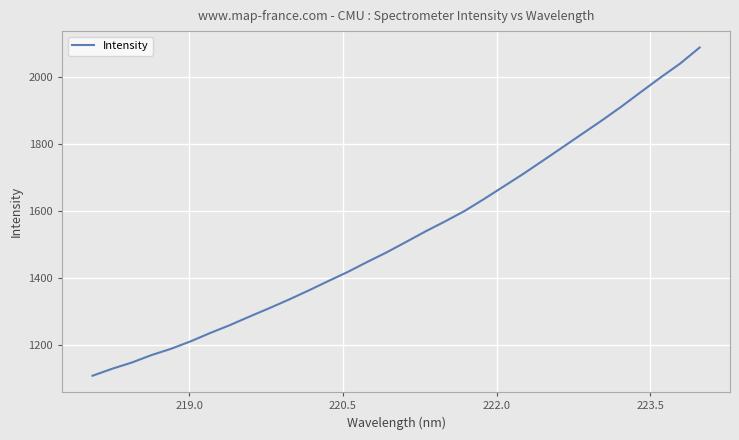

What is the minimum value shown in the chart?

1106.7